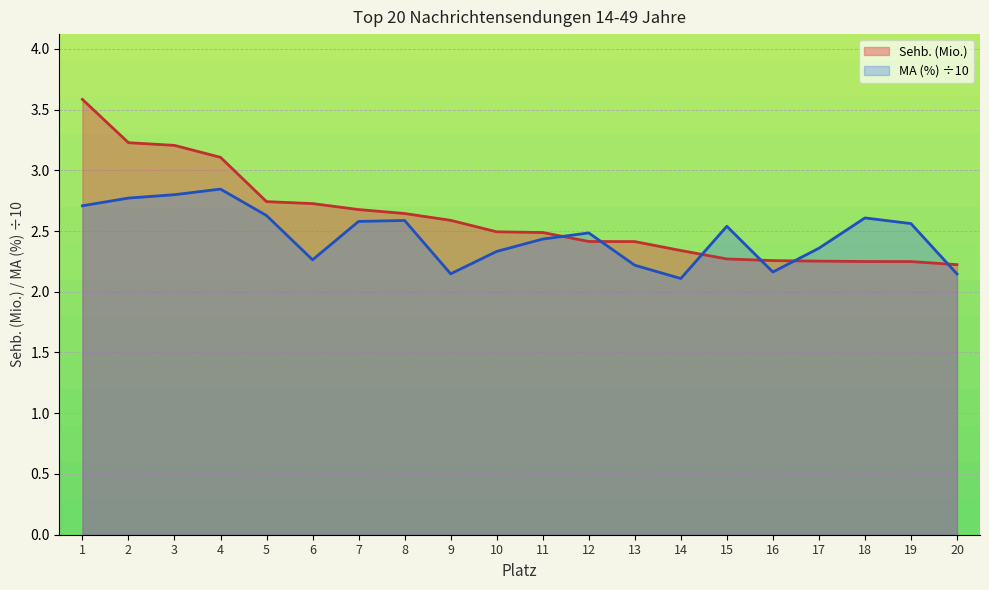

List the series in order of their overall mean, highest first.

Sehb. (Mio.), MA (%) ÷10